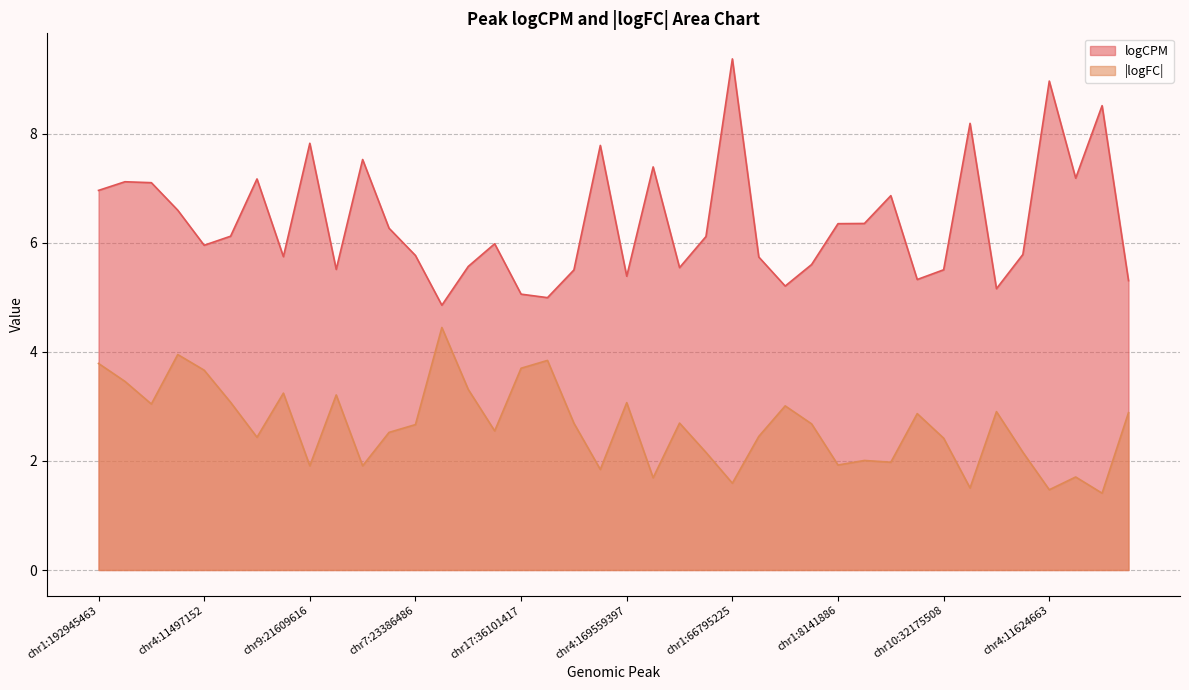

What is the difference between the maximum and minimum values in the logCPM series?

4.5